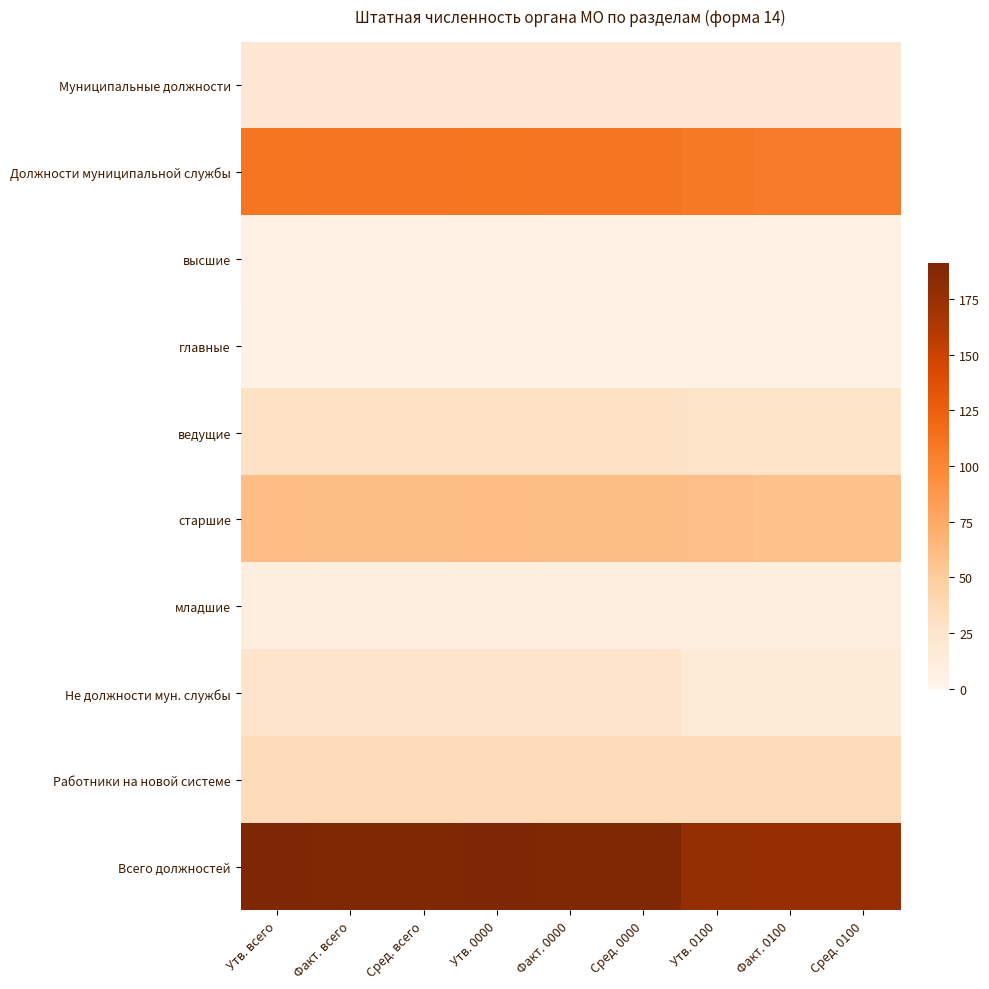

Reading left to right, extract all data points from this chart.

Муниципальные должности: Утв. всего=20	Факт. всего=20	Сред. всего=20	Утв. 0000=20	Факт. 0000=20	Сред. 0000=20	Утв. 0100=20	Факт. 0100=20	Сред. 0100=20
Должности муниципальной службы: Утв. всего=111	Факт. всего=110	Сред. всего=110	Утв. 0000=111	Факт. 0000=110	Сред. 0000=110	Утв. 0100=108	Факт. 0100=107	Сред. 0100=107
высшие: Утв. всего=6	Факт. всего=6	Сред. всего=6	Утв. 0000=6	Факт. 0000=6	Сред. 0000=6	Утв. 0100=6	Факт. 0100=6	Сред. 0100=6
главные: Утв. всего=5	Факт. всего=5	Сред. всего=5	Утв. 0000=5	Факт. 0000=5	Сред. 0000=5	Утв. 0100=5	Факт. 0100=5	Сред. 0100=5
ведущие: Утв. всего=28	Факт. всего=28	Сред. всего=28	Утв. 0000=28	Факт. 0000=28	Сред. 0000=28	Утв. 0100=27	Факт. 0100=27	Сред. 0100=27
старшие: Утв. всего=61	Факт. всего=60	Сред. всего=60	Утв. 0000=61	Факт. 0000=60	Сред. 0000=60	Утв. 0100=59	Факт. 0100=58	Сред. 0100=58
младшие: Утв. всего=11	Факт. всего=11	Сред. всего=11	Утв. 0000=11	Факт. 0000=11	Сред. 0000=11	Утв. 0100=11	Факт. 0100=11	Сред. 0100=11
Не должности мун. службы: Утв. всего=26	Факт. всего=26	Сред. всего=26	Утв. 0000=26	Факт. 0000=26	Сред. 0000=26	Утв. 0100=16	Факт. 0100=16	Сред. 0100=16
Работники на новой системе: Утв. всего=34	Факт. всего=34	Сред. всего=34	Утв. 0000=34	Факт. 0000=34	Сред. 0000=34	Утв. 0100=34	Факт. 0100=34	Сред. 0100=34
Всего должностей: Утв. всего=191	Факт. всего=190	Сред. всего=190	Утв. 0000=191	Факт. 0000=190	Сред. 0000=190	Утв. 0100=178	Факт. 0100=177	Сред. 0100=177